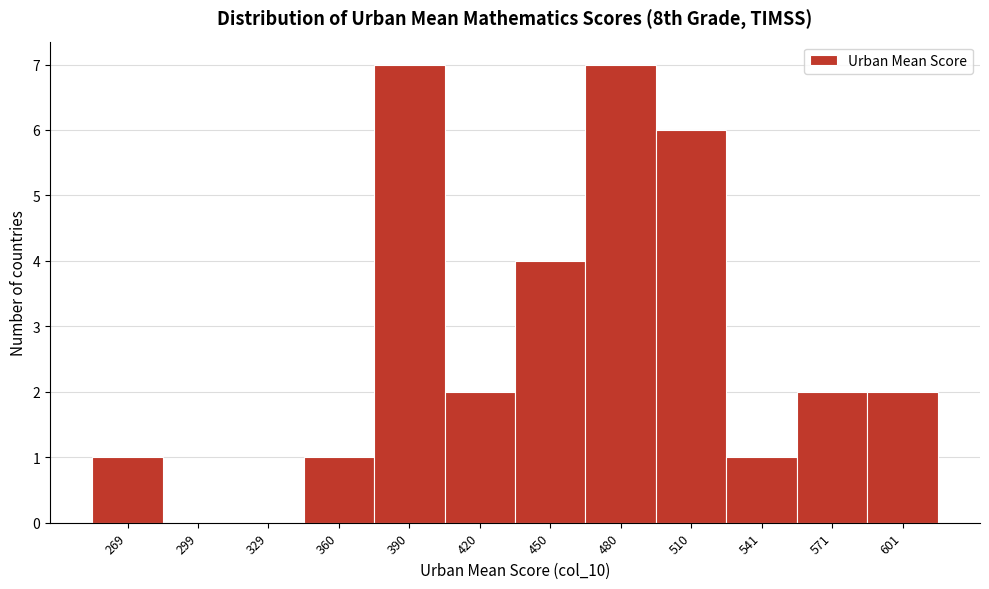

Reading right to left, transcribe all the data shown in this chart.

601=2	571=2	541=1	510=6	480=7	450=4	420=2	390=7	360=1	329=0	299=0	269=1